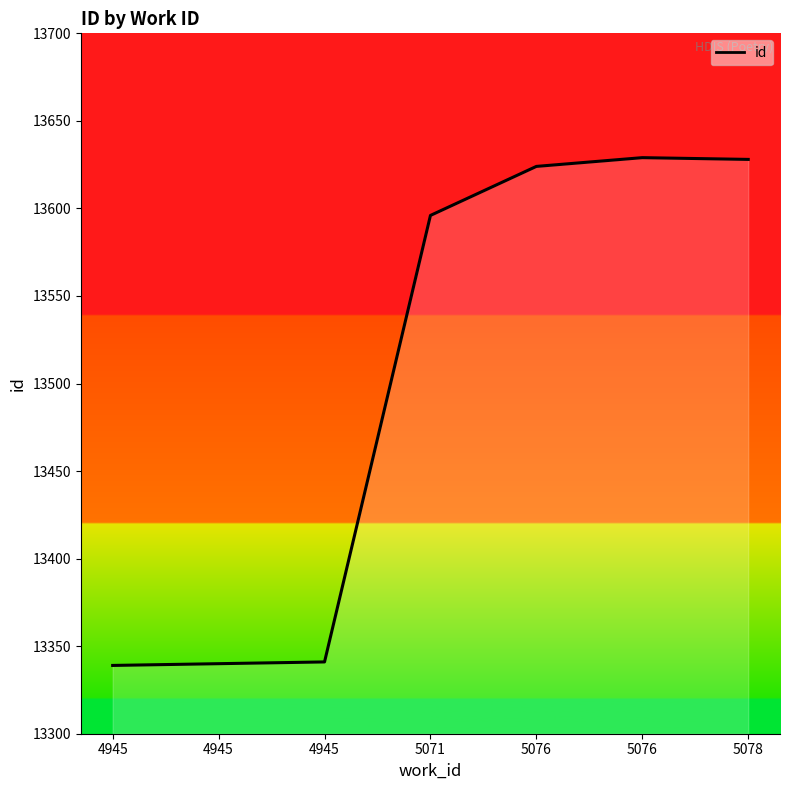

How many lines are shown in the chart?

1